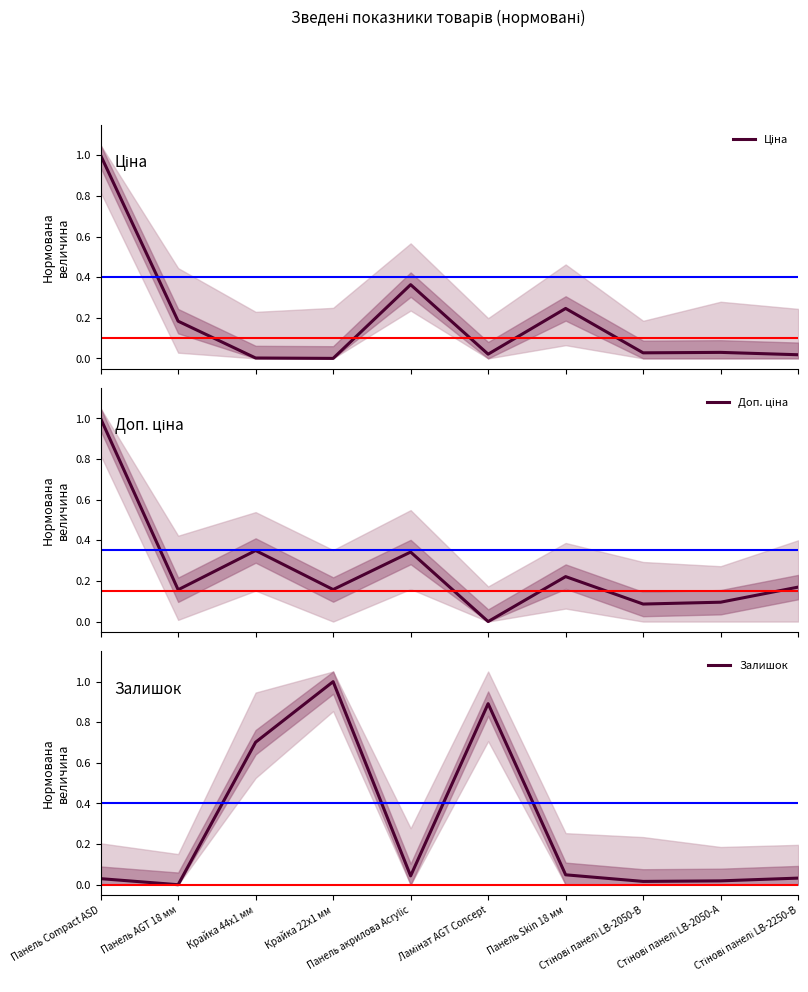

Which category has the highest value in the Ціна series?

Панель Compact ASD